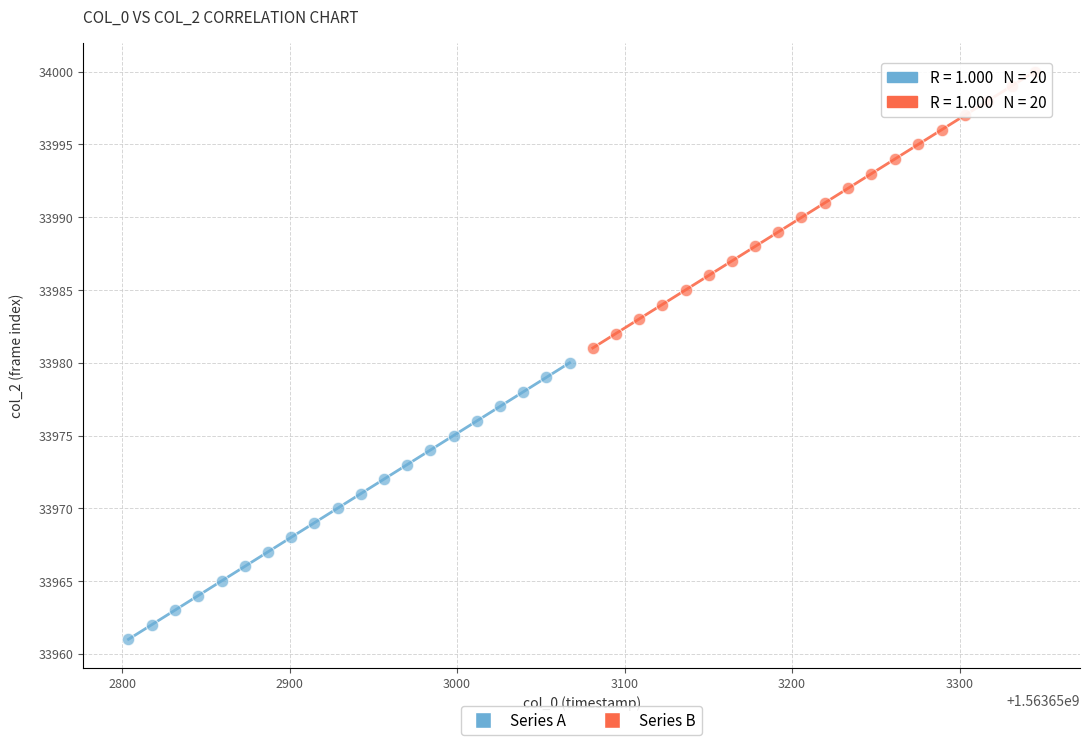

Which series reaches the minimum Y coordinate?

Series A